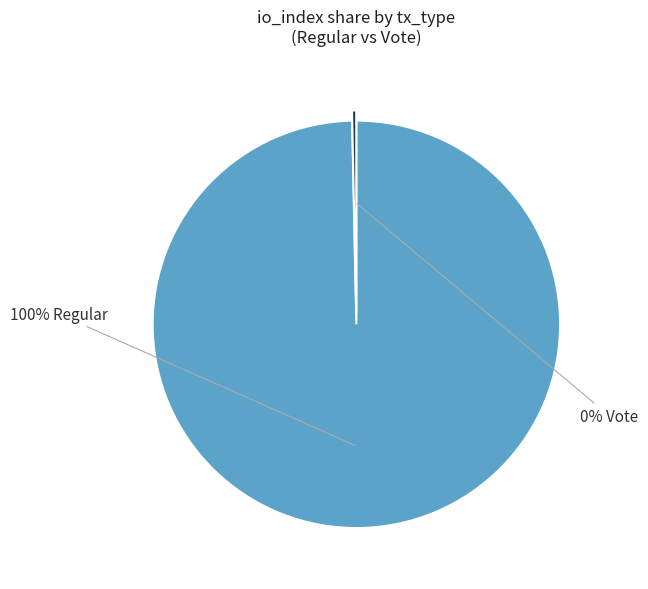

To the nearest percent, what is the average slice percentage?

50%